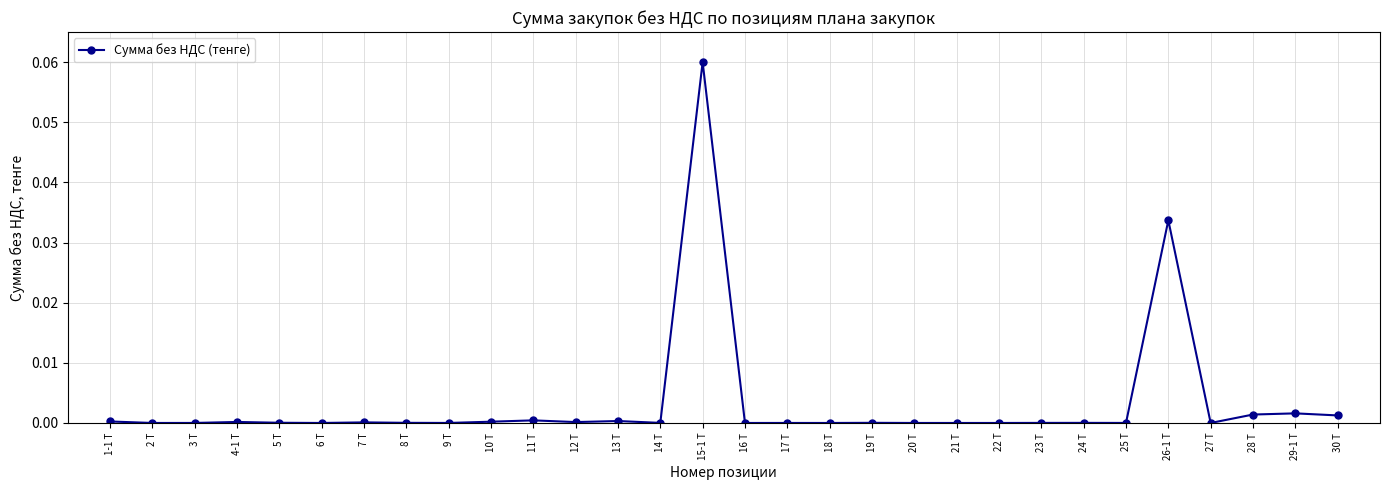

True or false: there are more than 1 points higher than both neighbors.

True